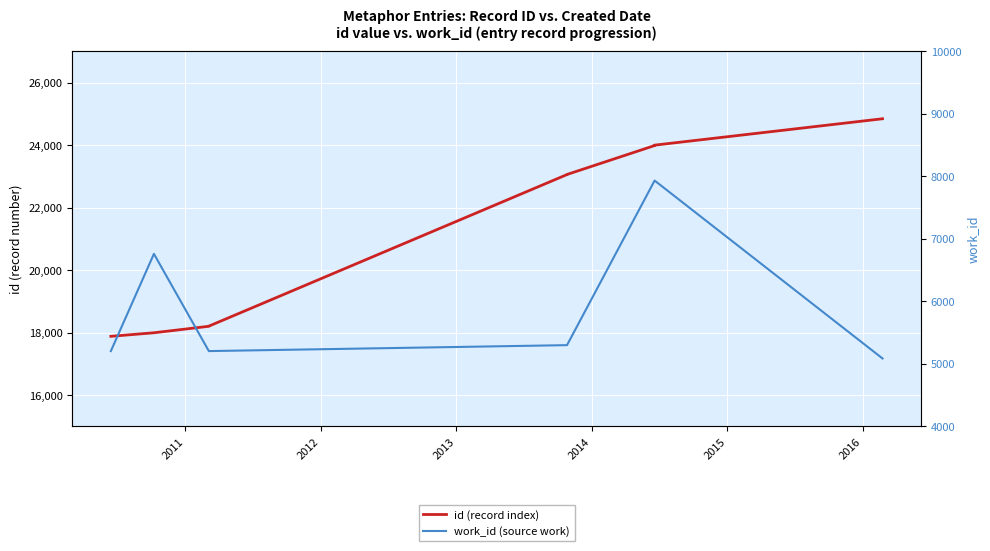

True or false: work_id (source work) and id (record index) cross at least once.

False